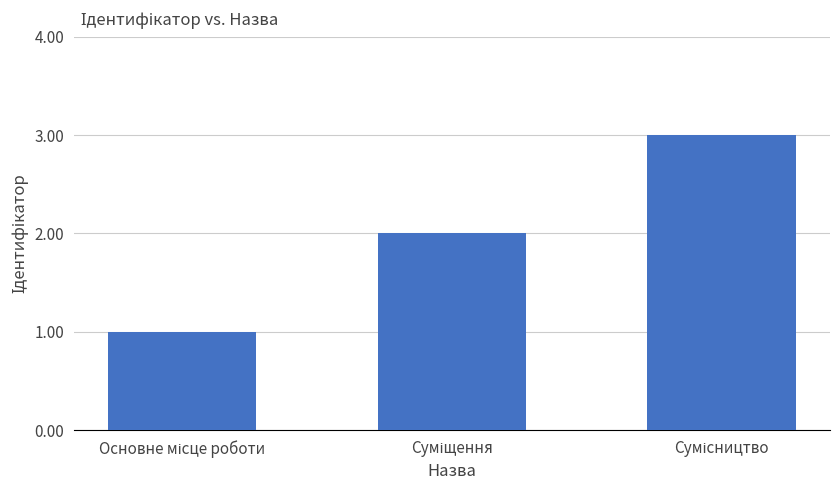

What is the greatest value displayed?

3